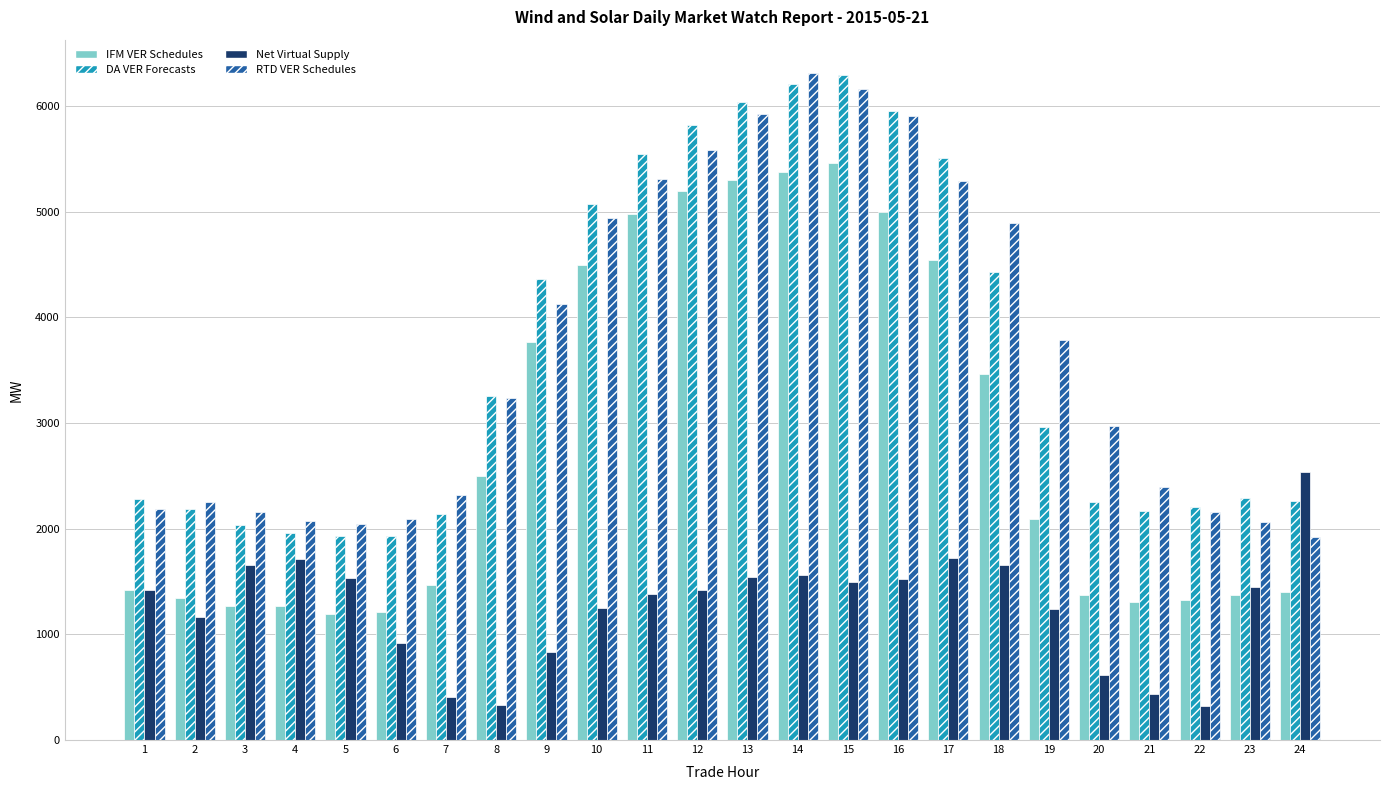

What is the value of the Net Virtual Supply bar at the 9th from the left?

829.9